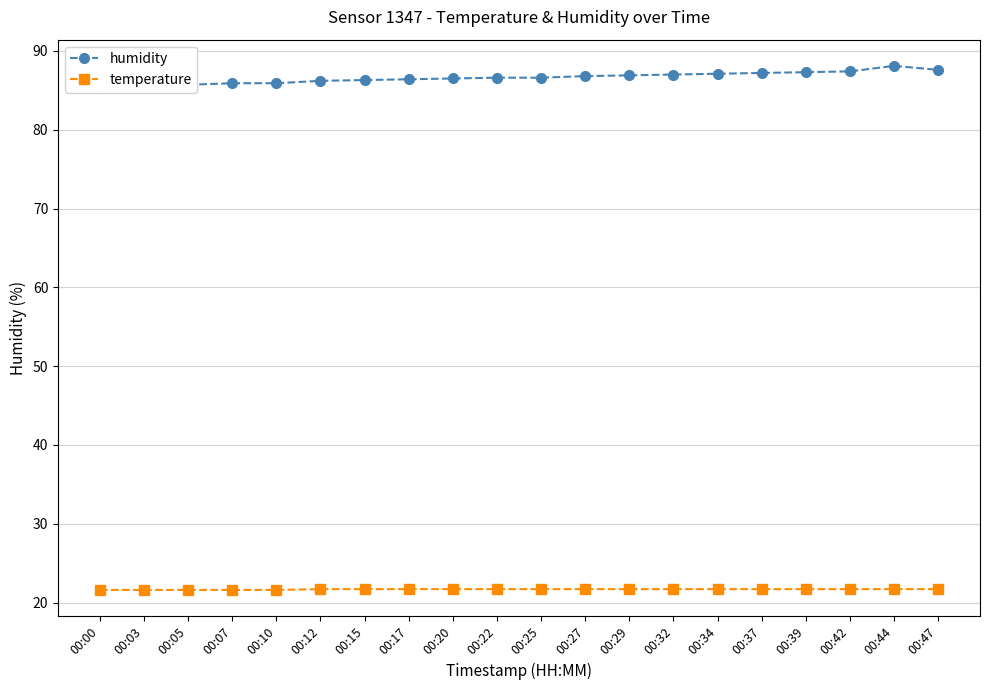

How many distinct data groups are displayed?

2